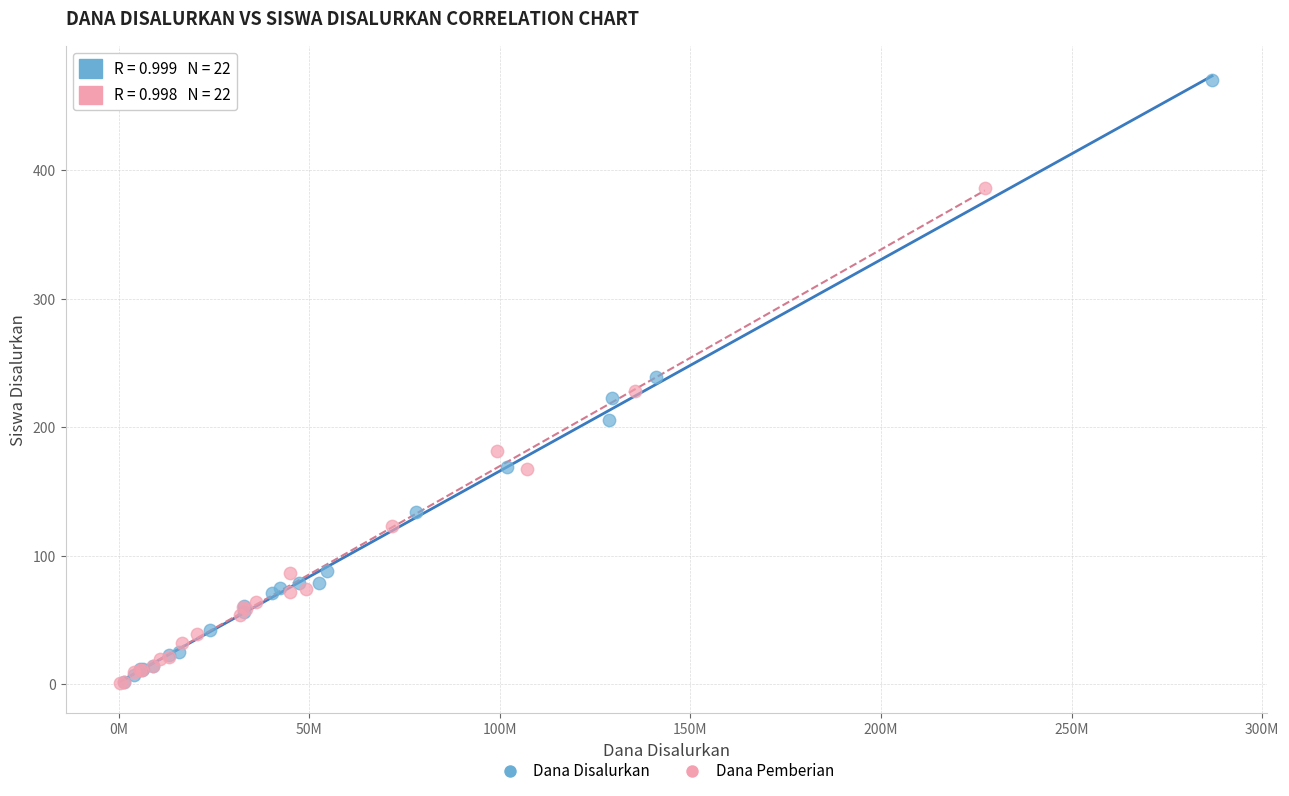

Which series contains the highest Y value?

Dana Disalurkan